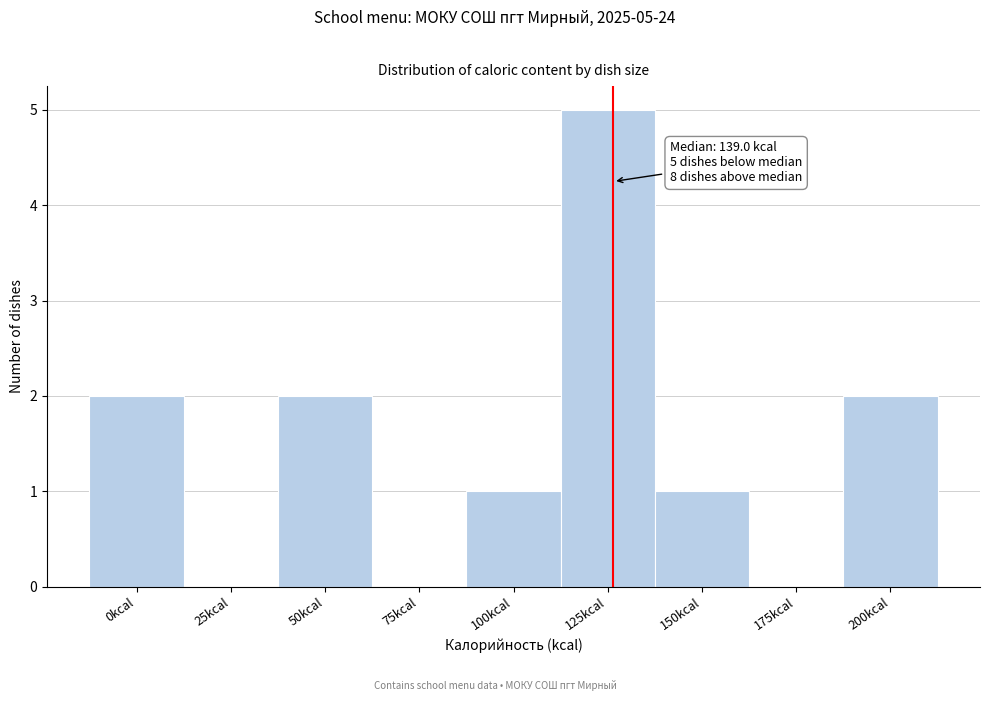

Reading left to right, list all the values displayed in this chart.

0kcal=2	25kcal=0	50kcal=2	75kcal=0	100kcal=1	125kcal=5	150kcal=1	175kcal=0	200kcal=2